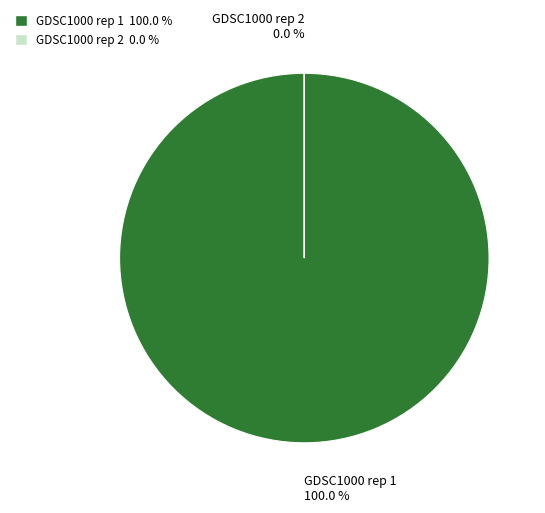

Is it true that GDSC1000 rep 1 is 99% of the pie?

False